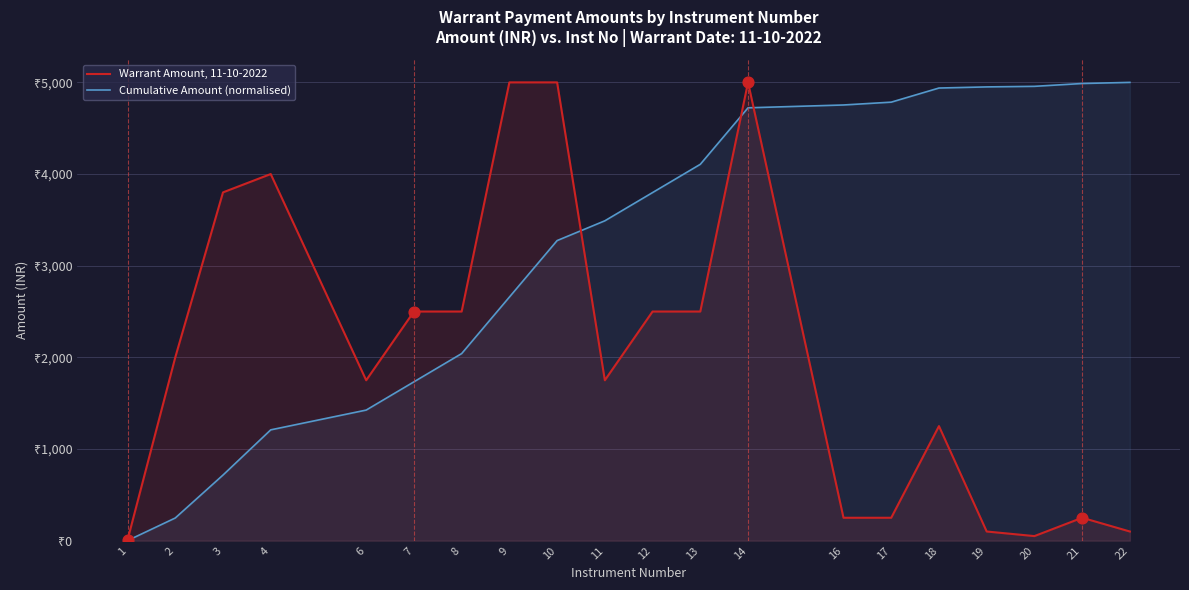

Which series has the largest total across all categories?

Cumulative Amount (normalised)